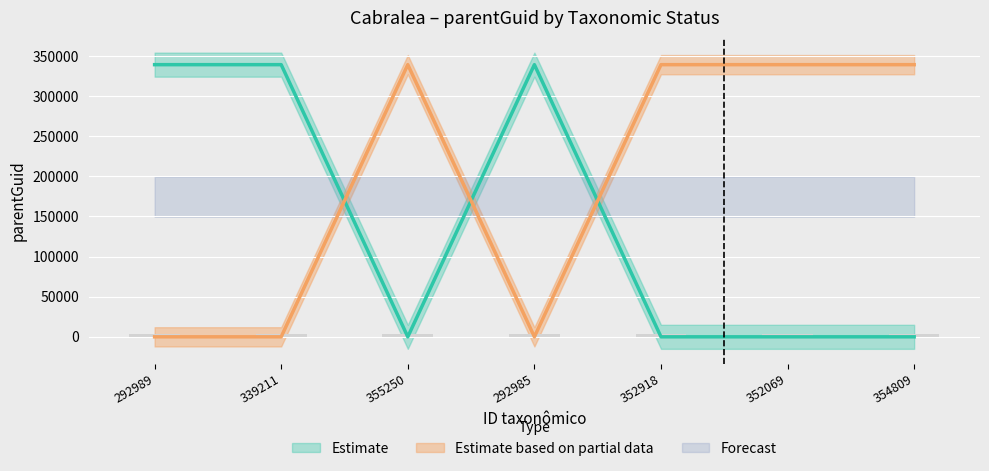

Which category has the highest value in the accepted series?

292989